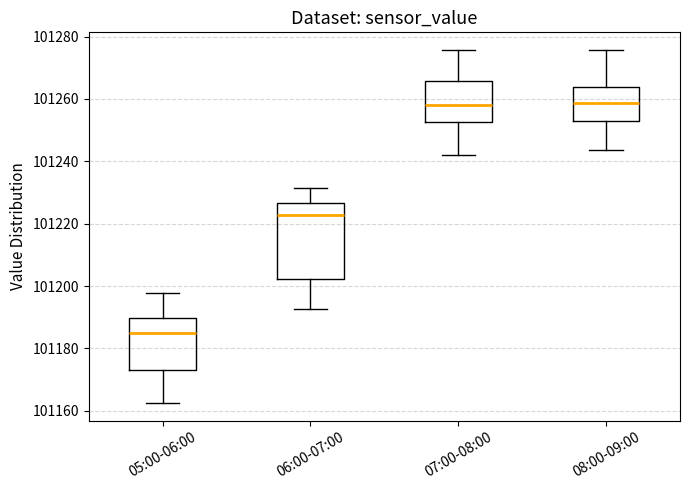

Reading left to right, transcribe this box plot: for each box, give where its median line is, the range the box spans, and where its two whiskers end, as read against the y-axis. The values are not printed on the chart, so give them approximately, as read against the axis.

05:00-06:00: median 101184, box 101174 to 101190, whiskers 101162 to 101198
06:00-07:00: median 101222, box 101202 to 101226, whiskers 101192 to 101232
07:00-08:00: median 101258, box 101252 to 101266, whiskers 101242 to 101276
08:00-09:00: median 101258, box 101252 to 101264, whiskers 101244 to 101276